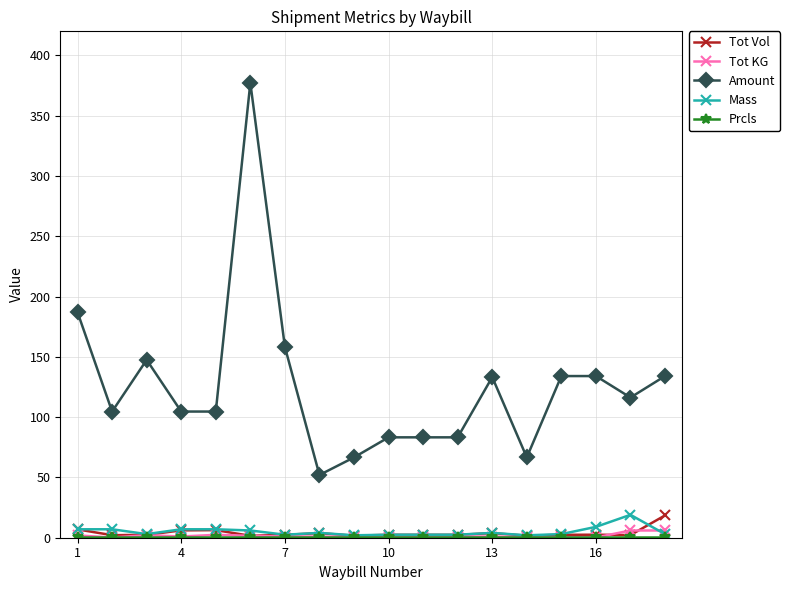

True or false: Mass has more than 0 interior local peaks.

True